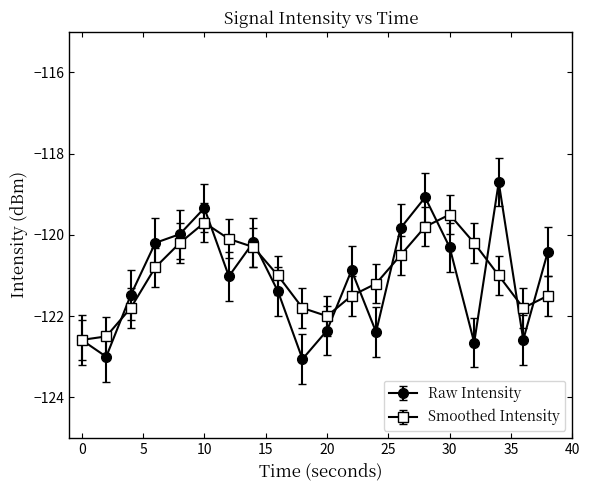

Which series has the largest total across all categories?

Smoothed Intensity